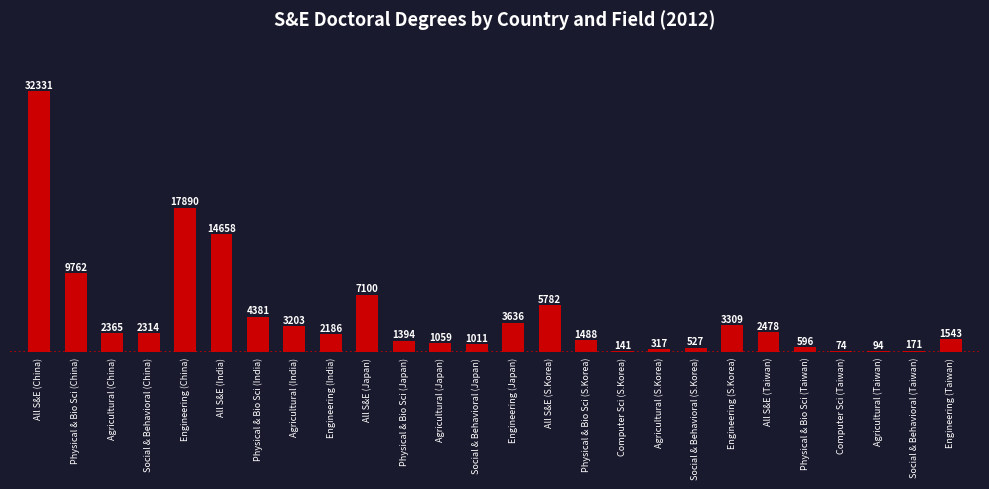

Reading left to right, transcribe all the data shown in this chart.

All S&E (China)=32331	Physical & Bio Sci (China)=9762	Agricultural (China)=2365	Social & Behavioral (China)=2314	Engineering (China)=17890	All S&E (India)=14658	Physical & Bio Sci (India)=4381	Agricultural (India)=3203	Engineering (India)=2186	All S&E (Japan)=7100	Physical & Bio Sci (Japan)=1394	Agricultural (Japan)=1059	Social & Behavioral (Japan)=1011	Engineering (Japan)=3636	All S&E (S.Korea)=5782	Physical & Bio Sci (S.Korea)=1488	Computer Sci (S.Korea)=141	Agricultural (S.Korea)=317	Social & Behavioral (S.Korea)=527	Engineering (S.Korea)=3309	All S&E (Taiwan)=2478	Physical & Bio Sci (Taiwan)=596	Computer Sci (Taiwan)=74	Agricultural (Taiwan)=94	Social & Behavioral (Taiwan)=171	Engineering (Taiwan)=1543